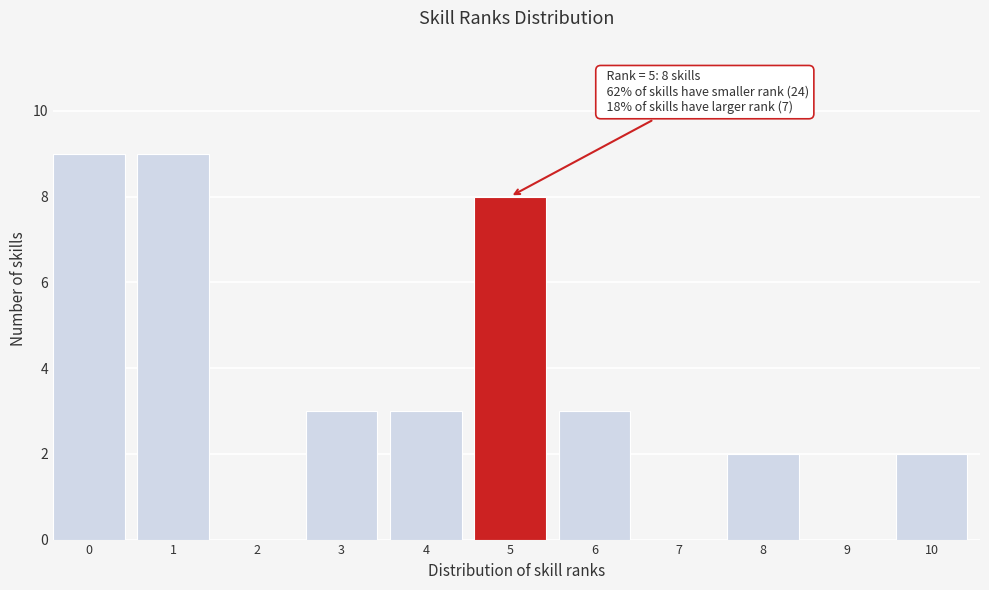

Reading left to right, what are all the values shown in this chart?

0=9	1=9	2=0	3=3	4=3	5=8	6=3	7=0	8=2	9=0	10=2